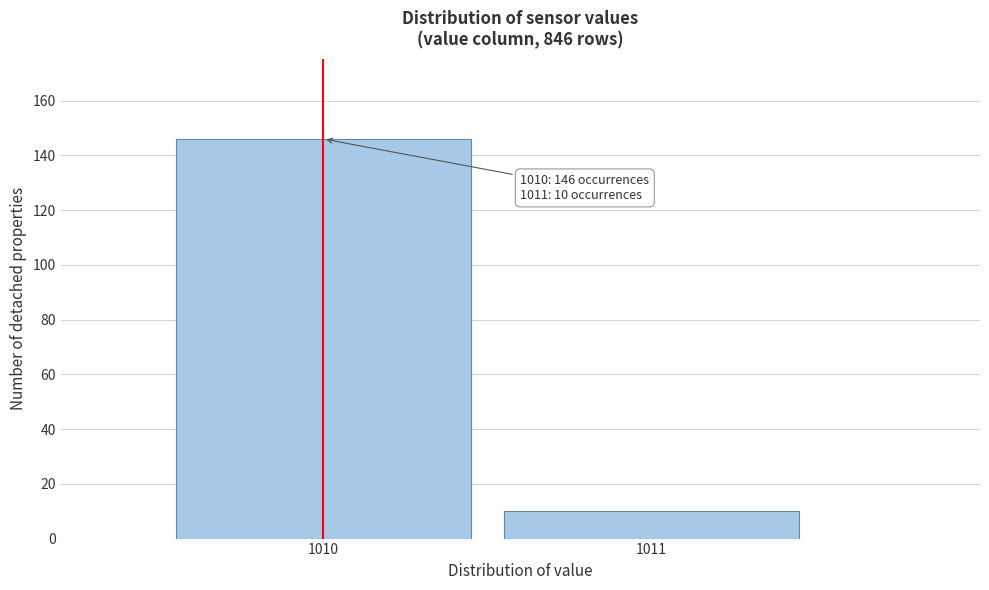

Reading left to right, transcribe all the data shown in this chart.

146	10